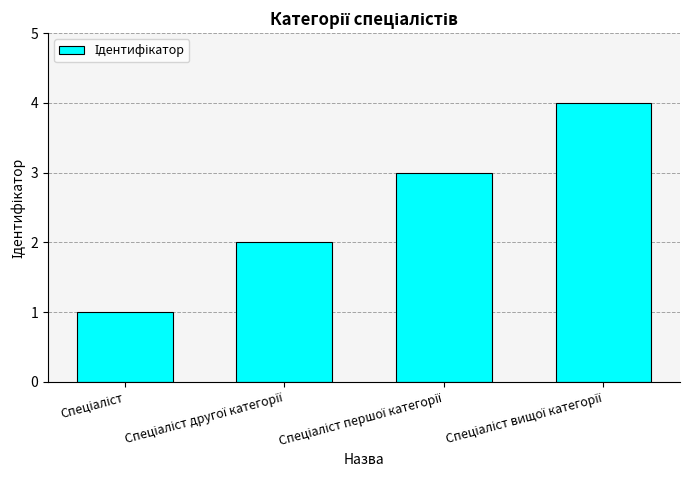

What is the greatest value displayed?

4